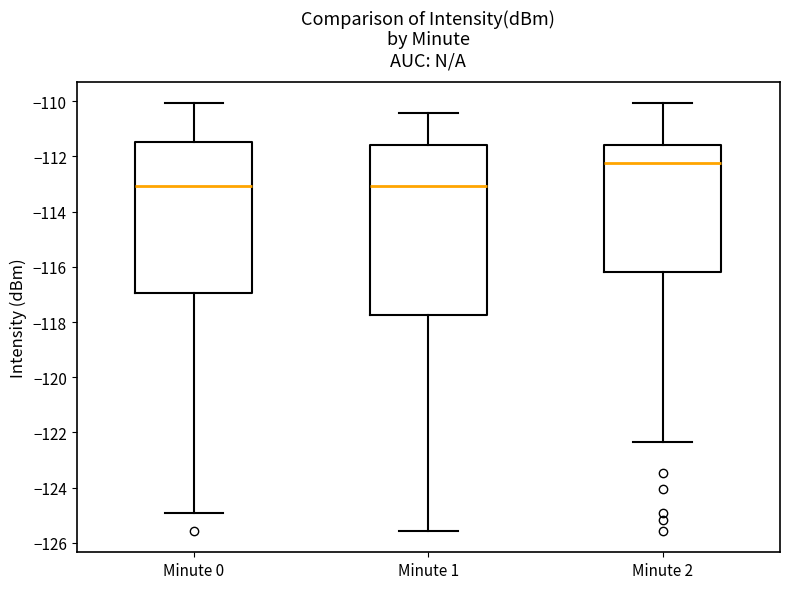

Which box is the tallest, from its lower edge to its upper edge?

Minute 1